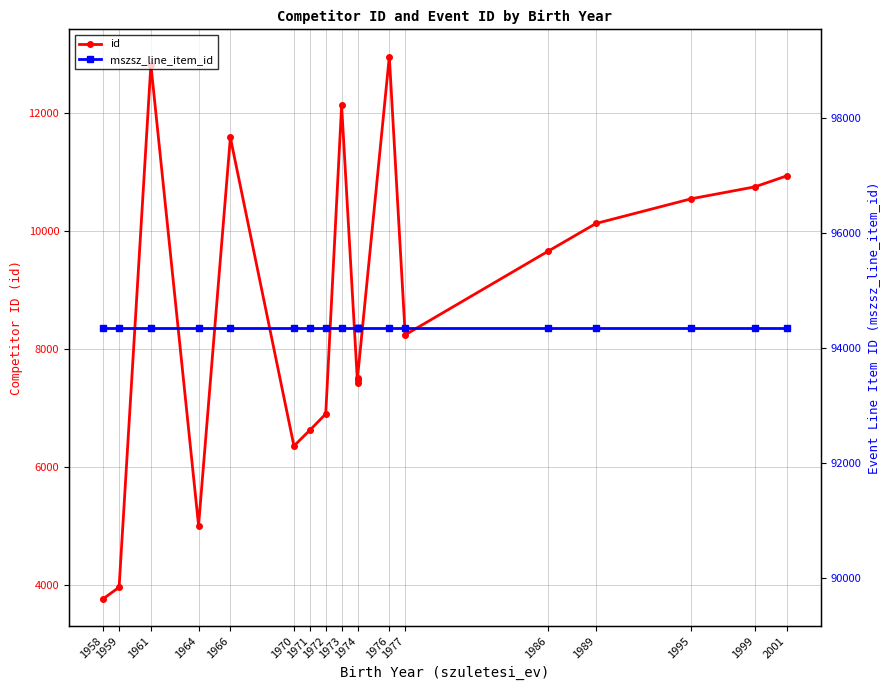

Is the value of id at 1970 greater than the value of mszsz_line_item_id at 1974?

No